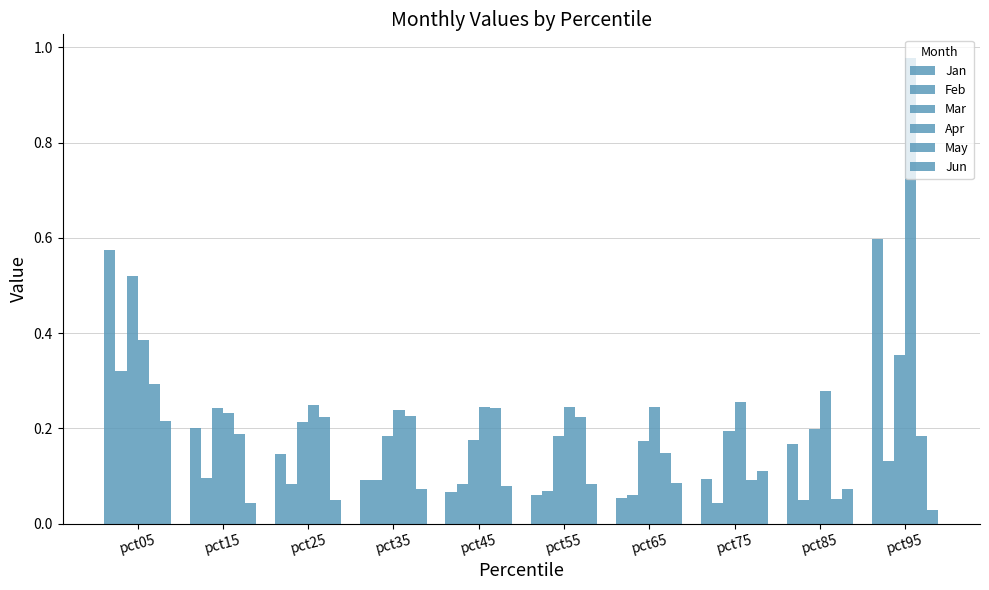

How many groups of bars are there?

10